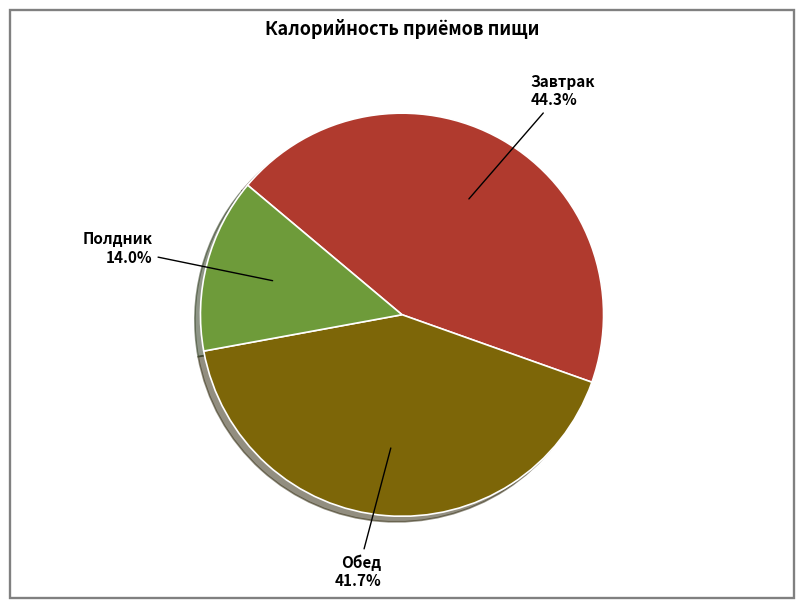

Does Обед account for over 50% of the chart?

No